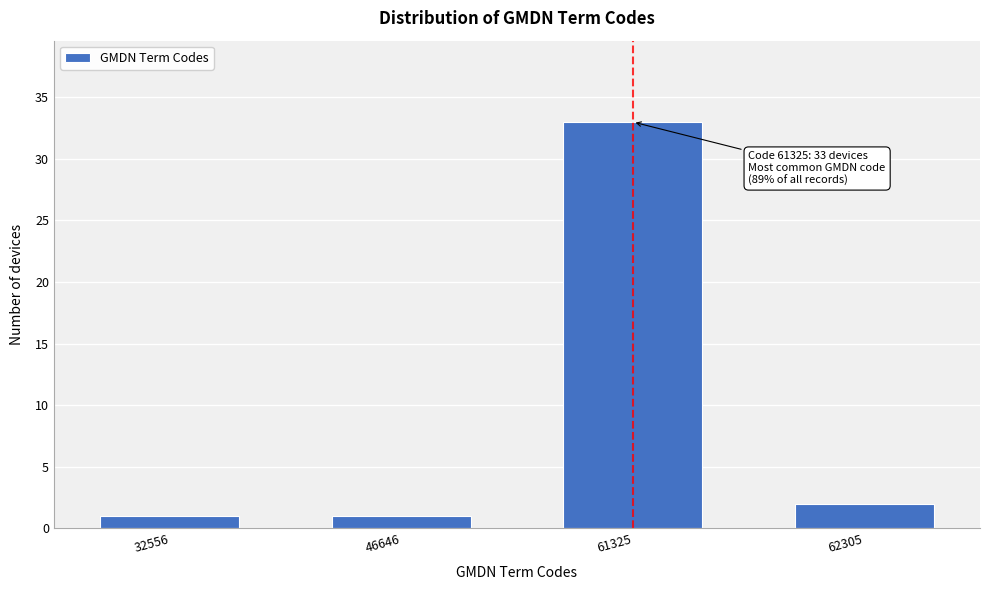

Reading left to right, what are all the values shown in this chart?

1	1	33	2